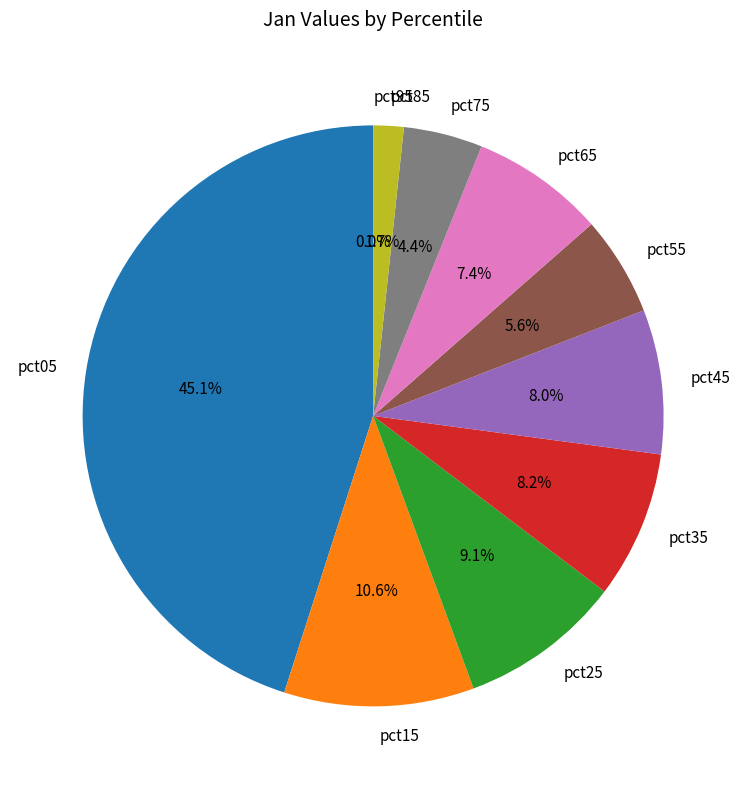

Which slice is the largest?

pct05